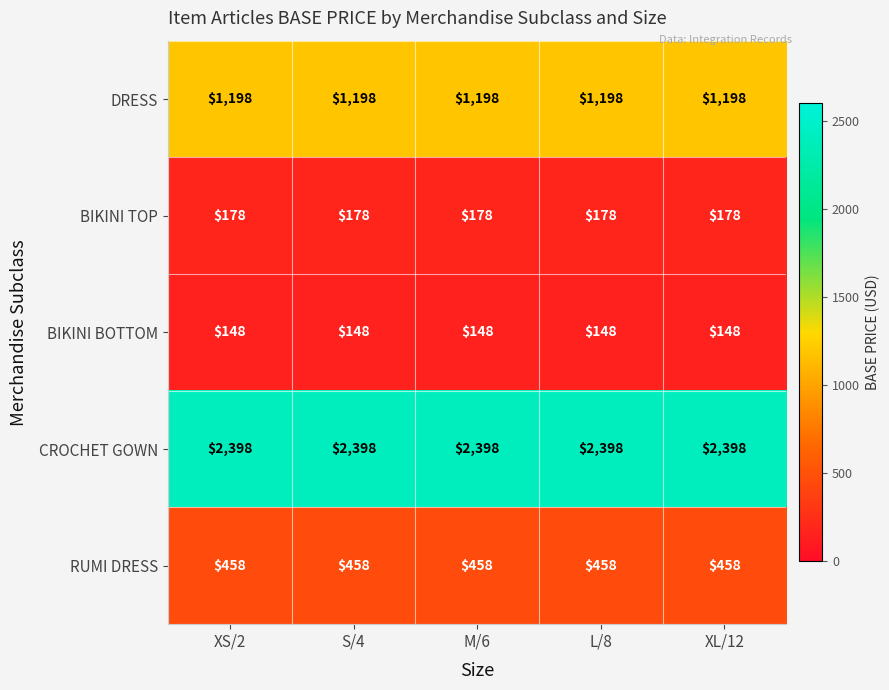

What is the highest value of the BIKINI BOTTOM series?

148